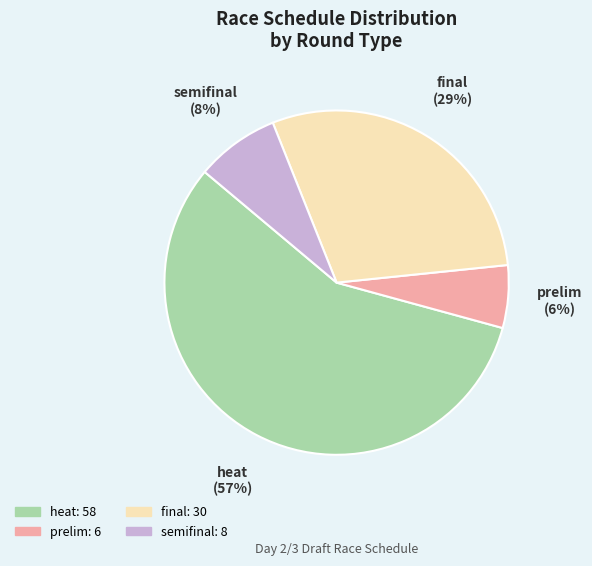

To the nearest percent, what is the difference between the largest and smallest slice percentages?

51%